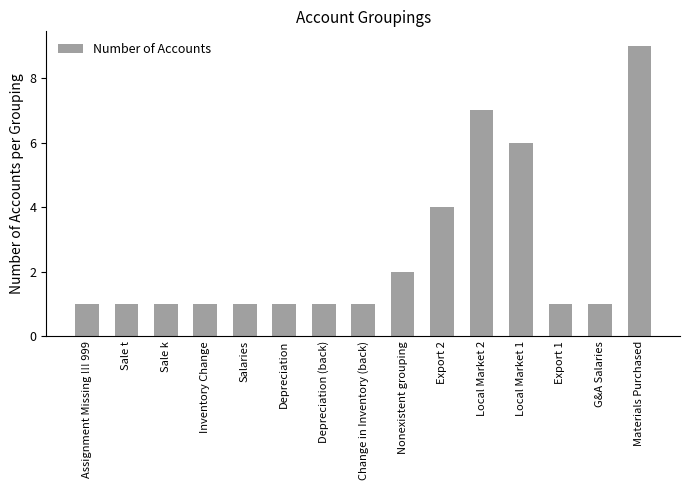

What value does the data have at Export 1?

1